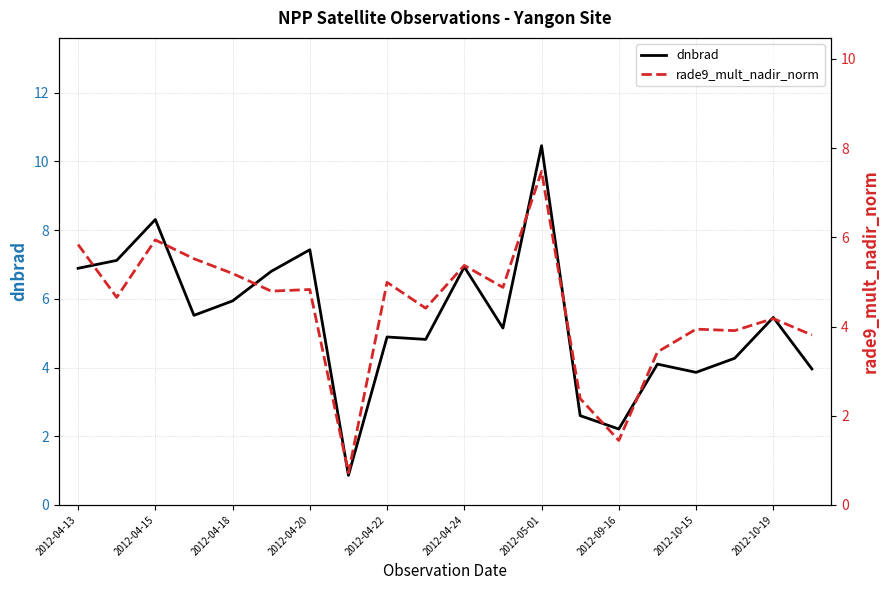

How many lines are shown in the chart?

2